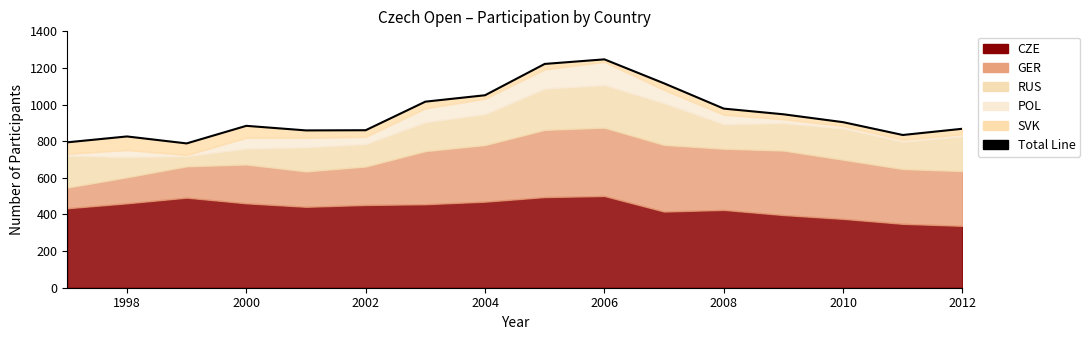

At which category does the chart reach its minimum across all series?

2000